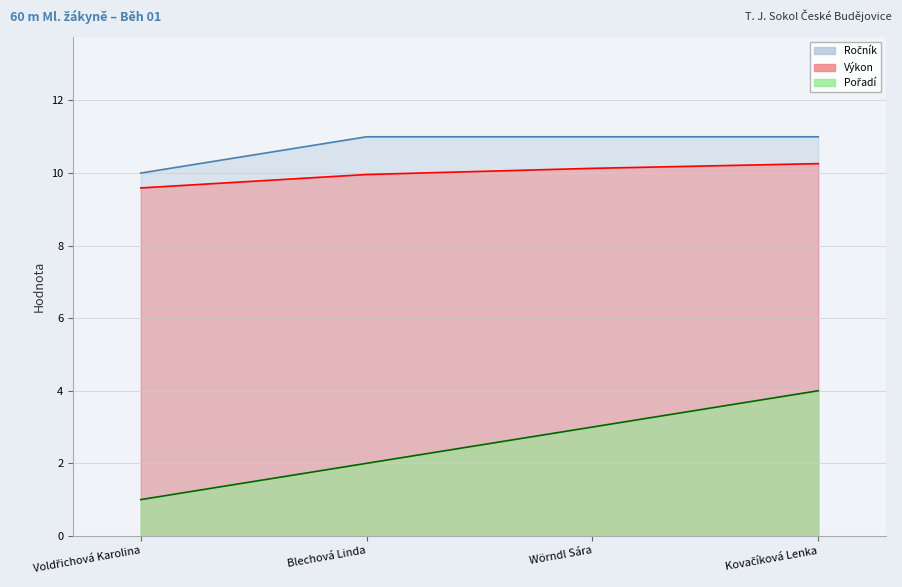

True or false: Pořadí has a value of 1.0 at Blechová Linda.

False